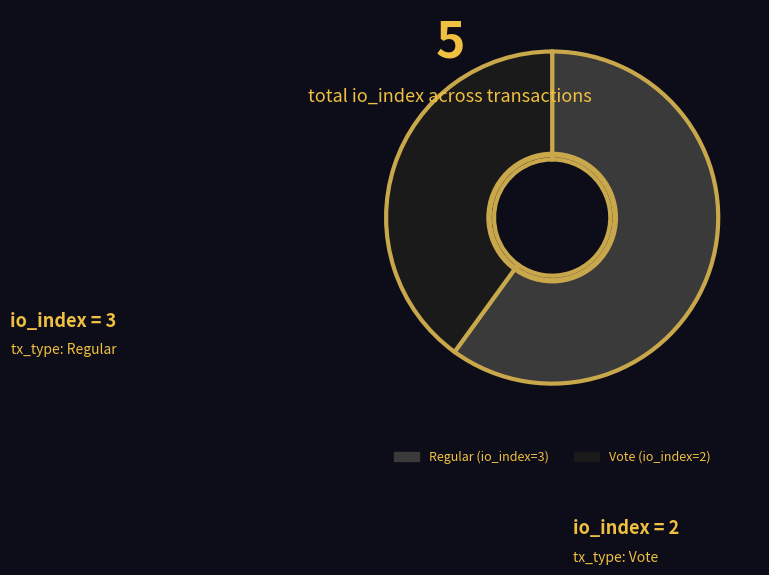

The Regular (io_index=3) slice represents 60% of the pie. True or false?

True